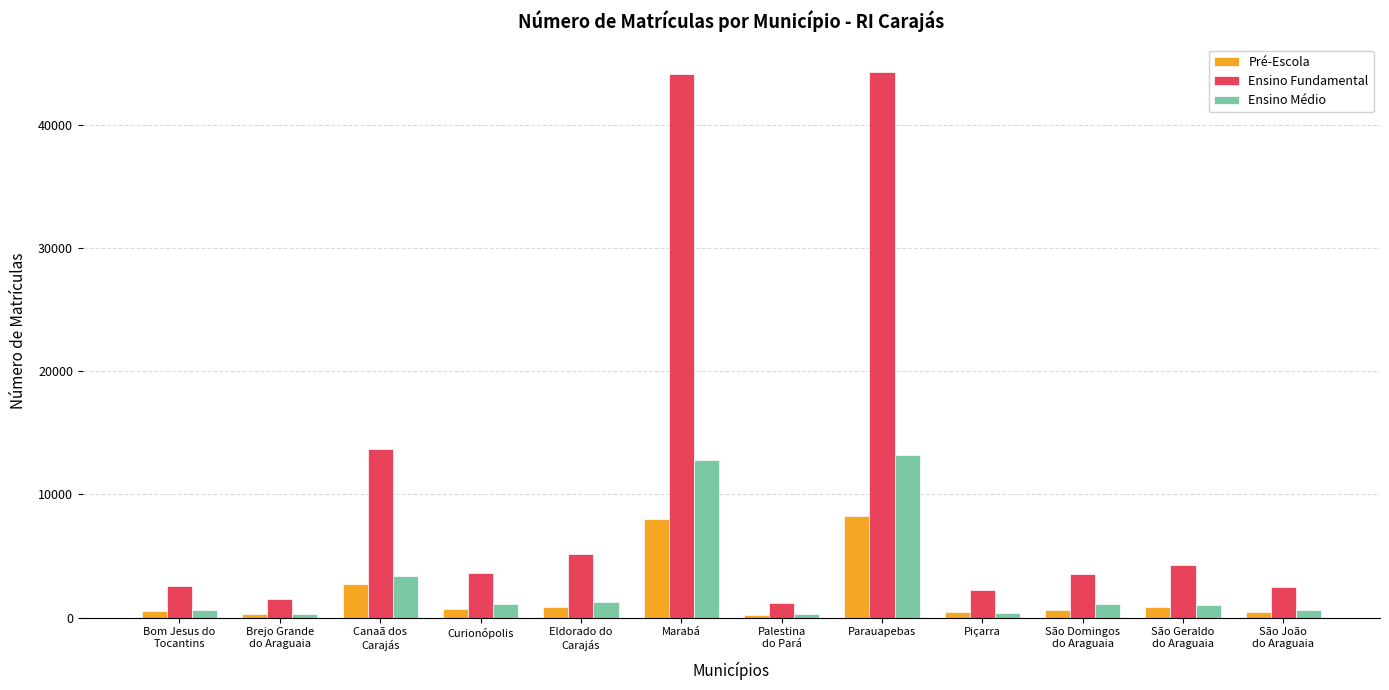

What is the approximate value of Pré-Escola at São Domingos
do Araguaia, to the nearest 50?

600